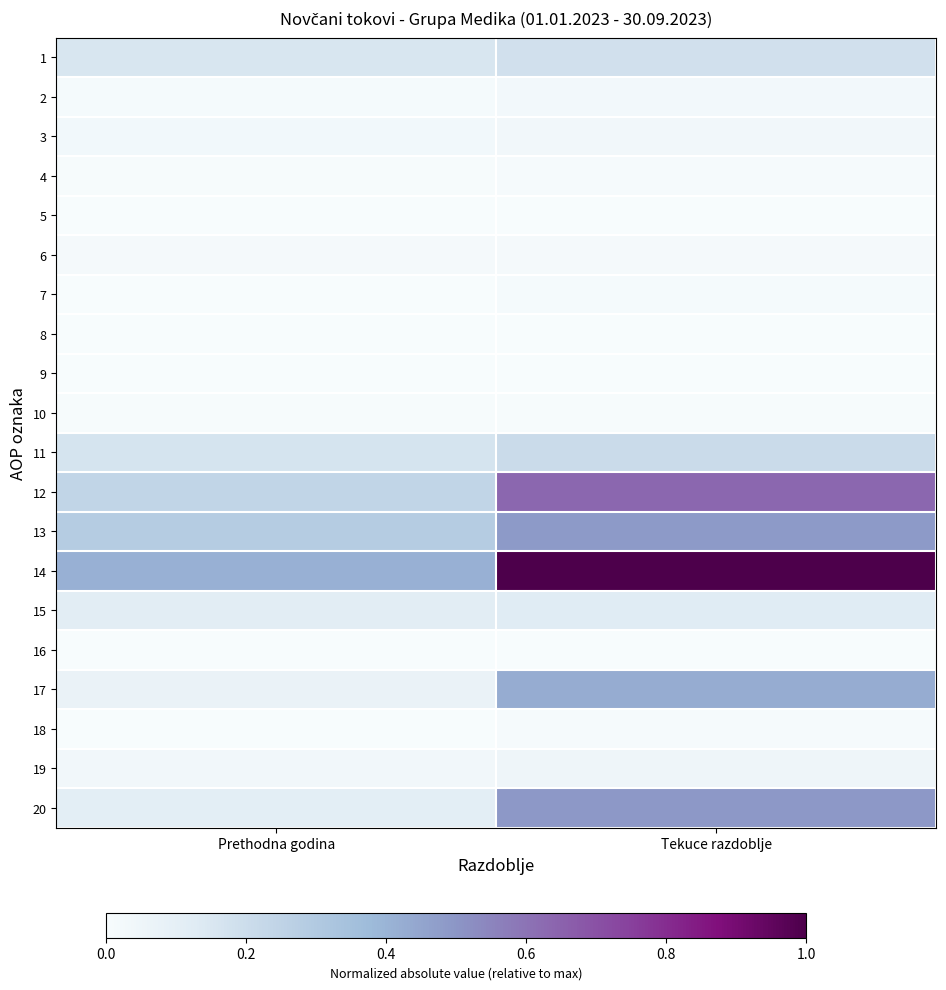

What is the spread (max minus min) of values at Tekuce razdoblje?

1.0